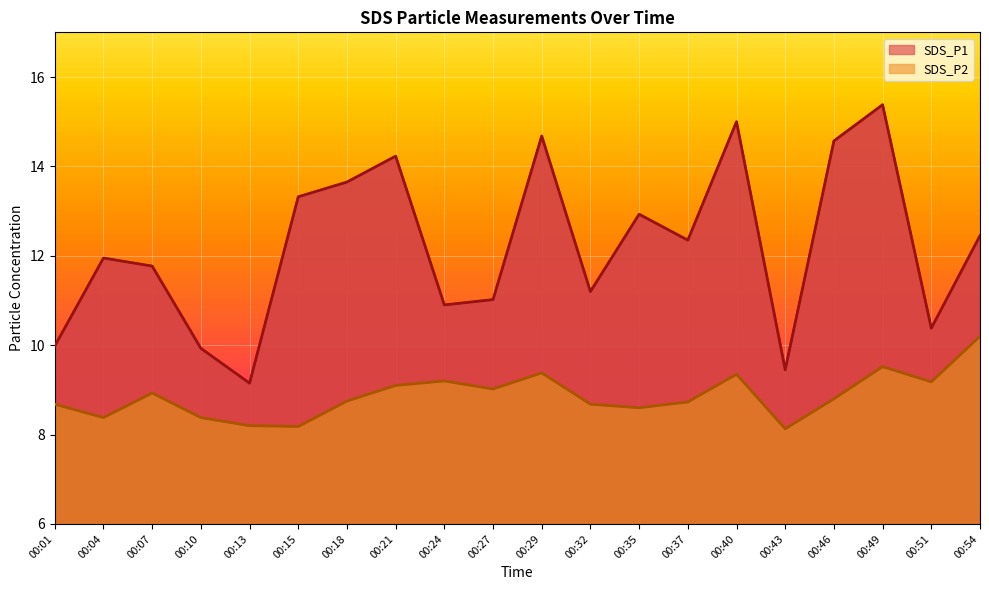

How many interior local valleys does the SDS_P2 series have?

6